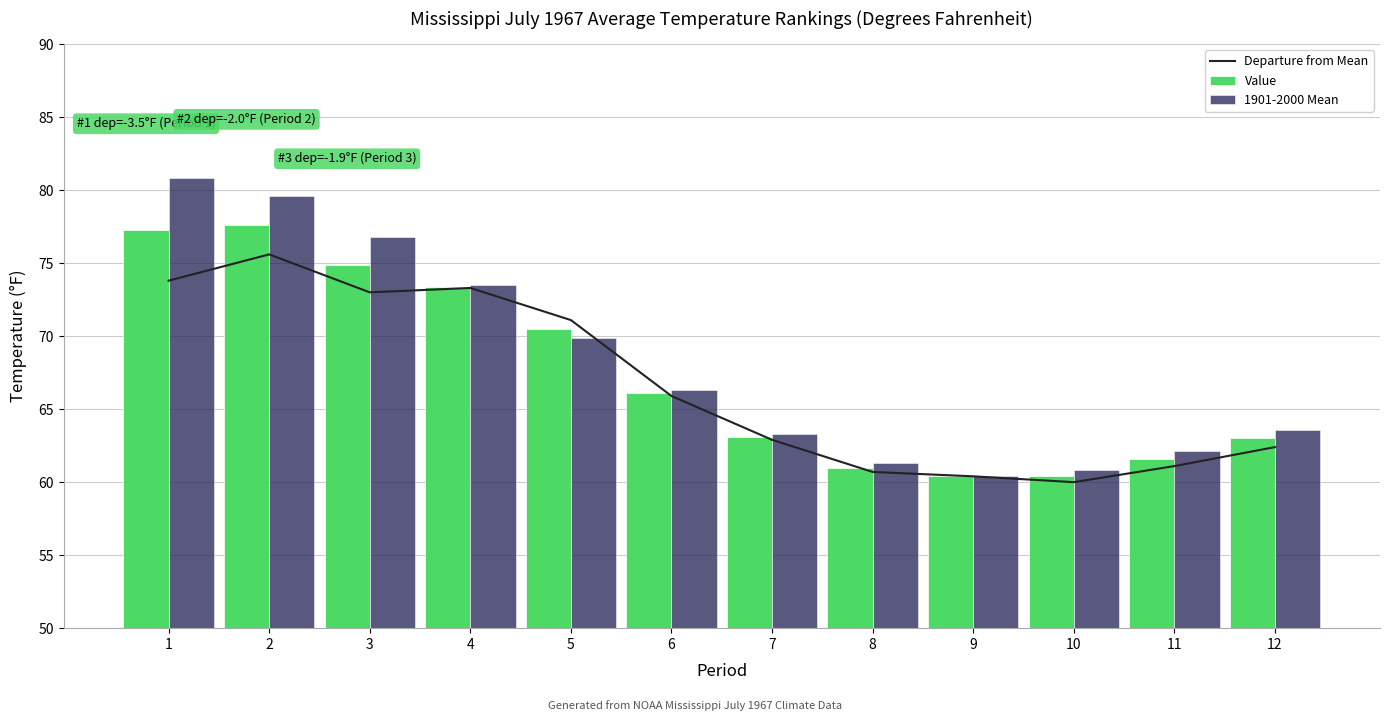

Is the value of Departure from Mean at 2 greater than the value of Value at 10?

Yes